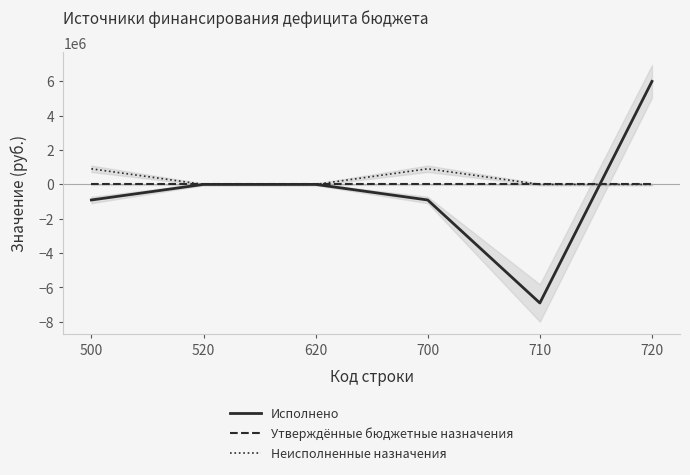

Count the number of data series in this chart.

3